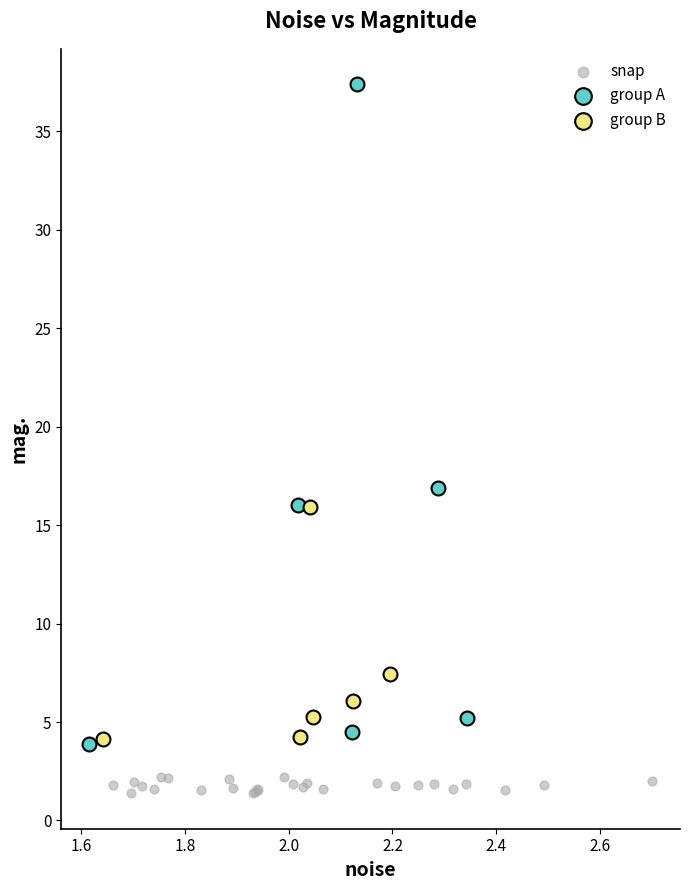

Which series has the widest spread of Y values?

group A